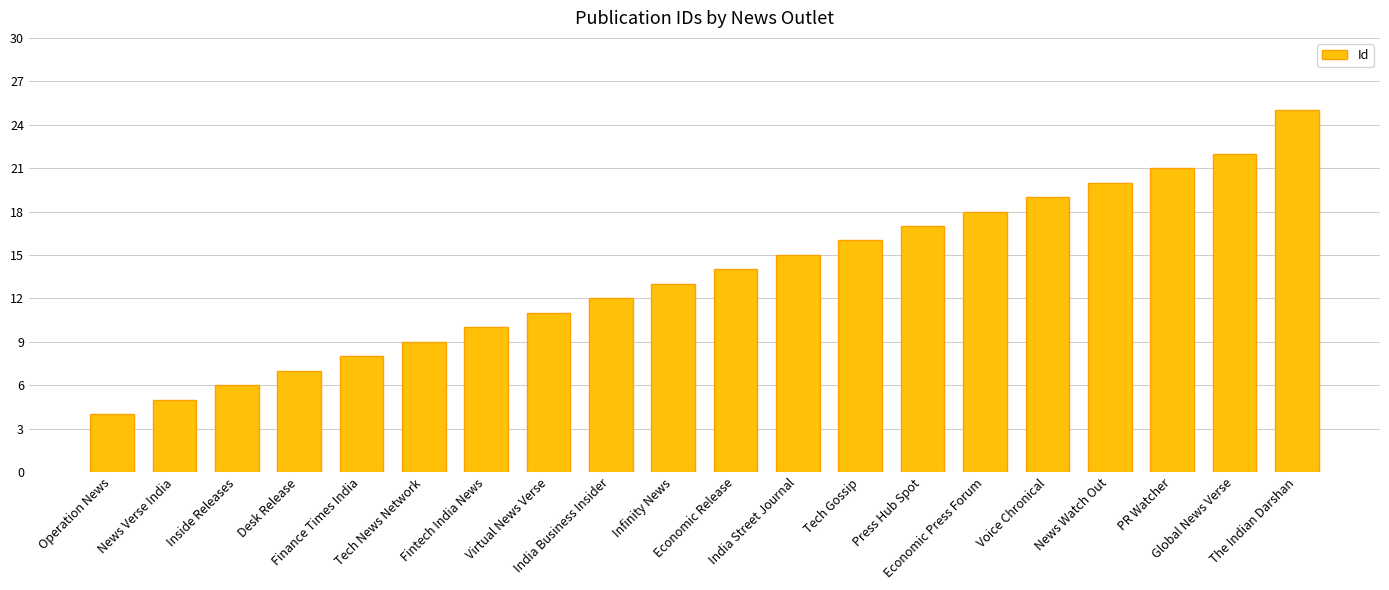

What is the label of the 18th bar from the left?

PR Watcher